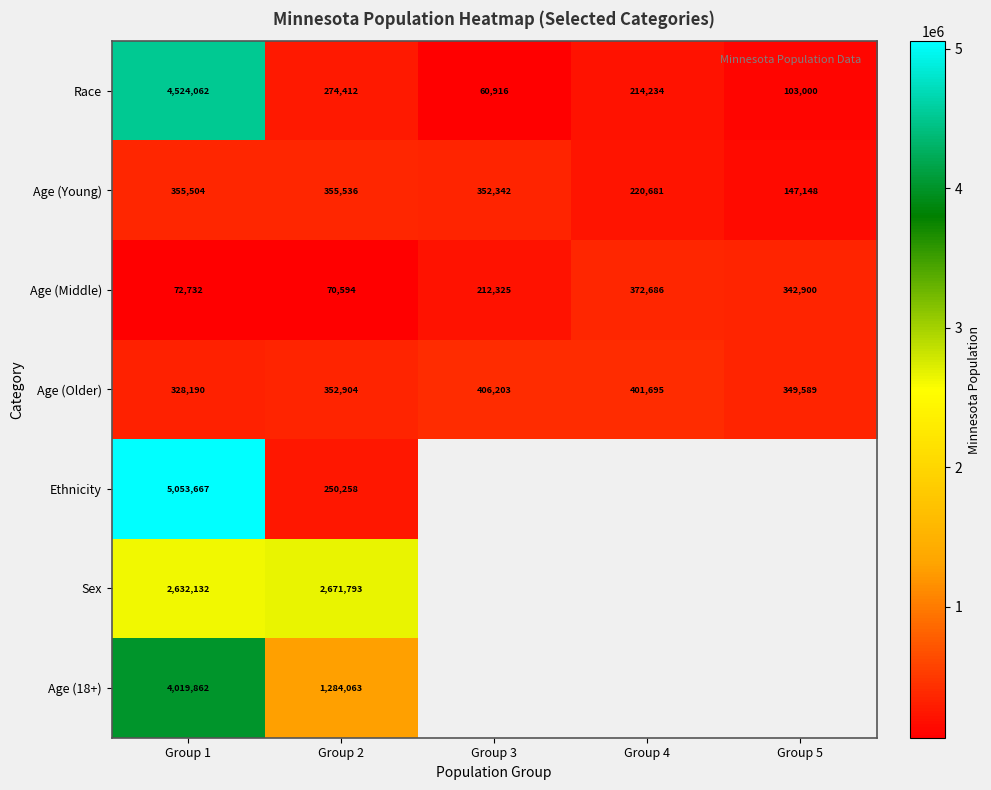

Which label corresponds to the smallest value in the chart?

Group 3